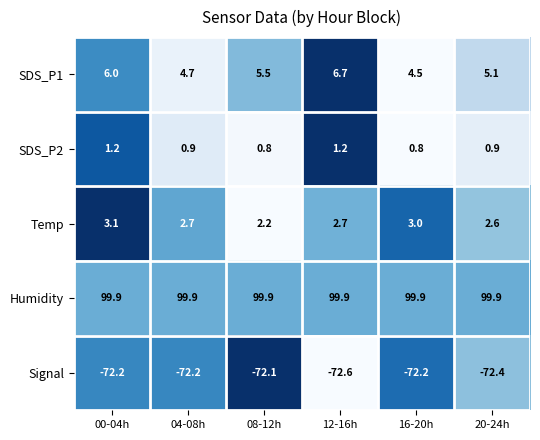

Which series has the largest total across all categories?

Humidity